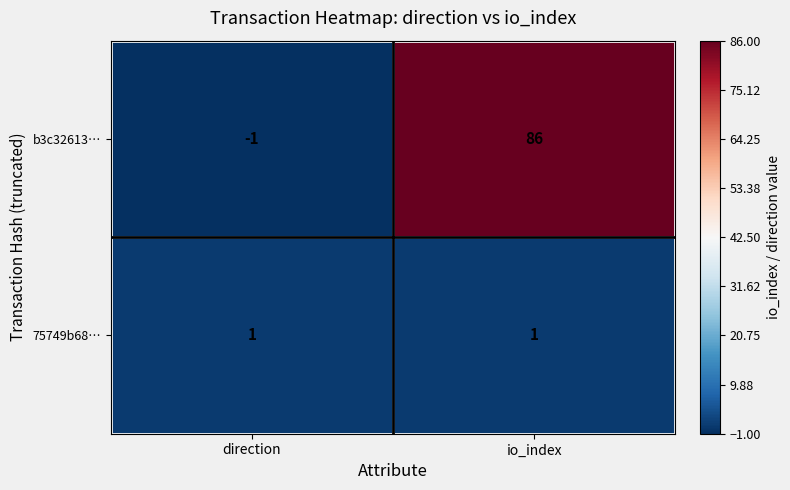

Rank the categories by b3c32613… value from lowest to highest.

direction, io_index